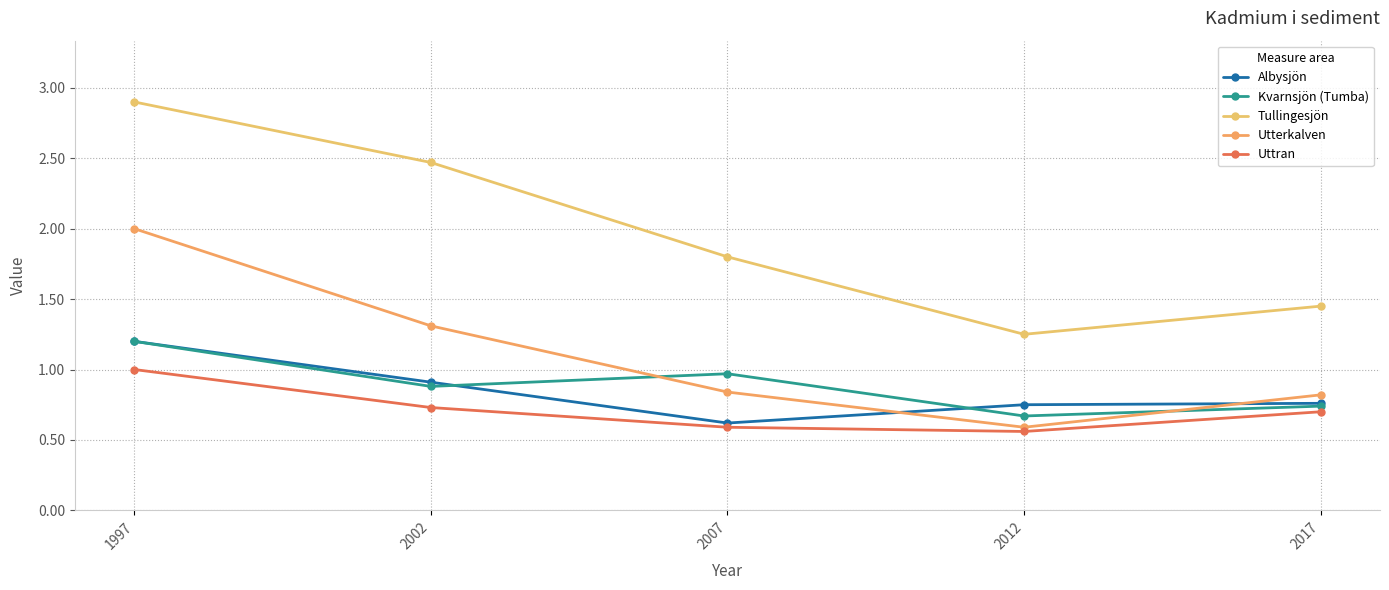

What is the minimum value shown in the chart?

0.6